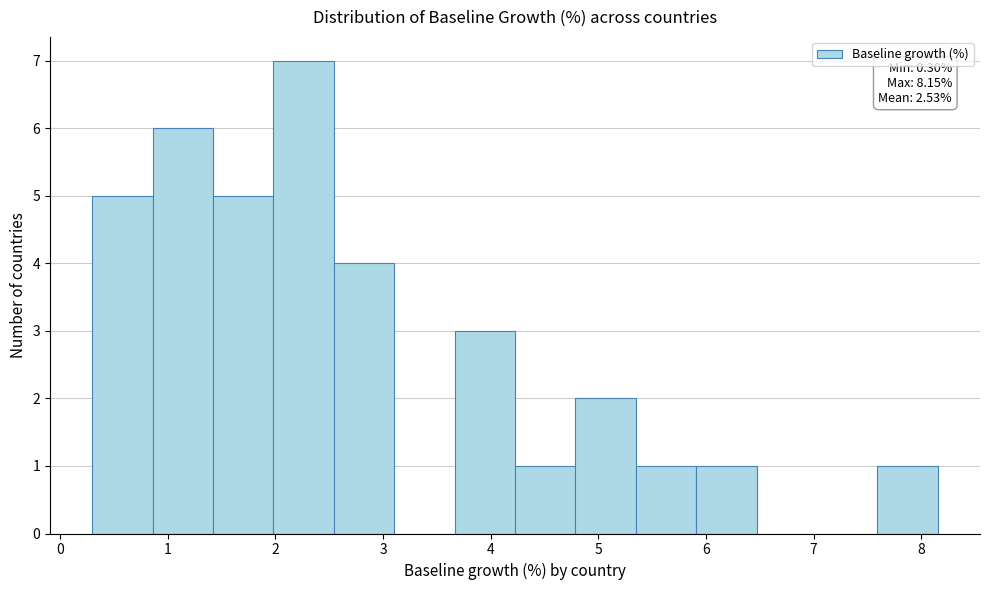

Which range on the x-axis has the tallest bar?

2.0 to 2.5